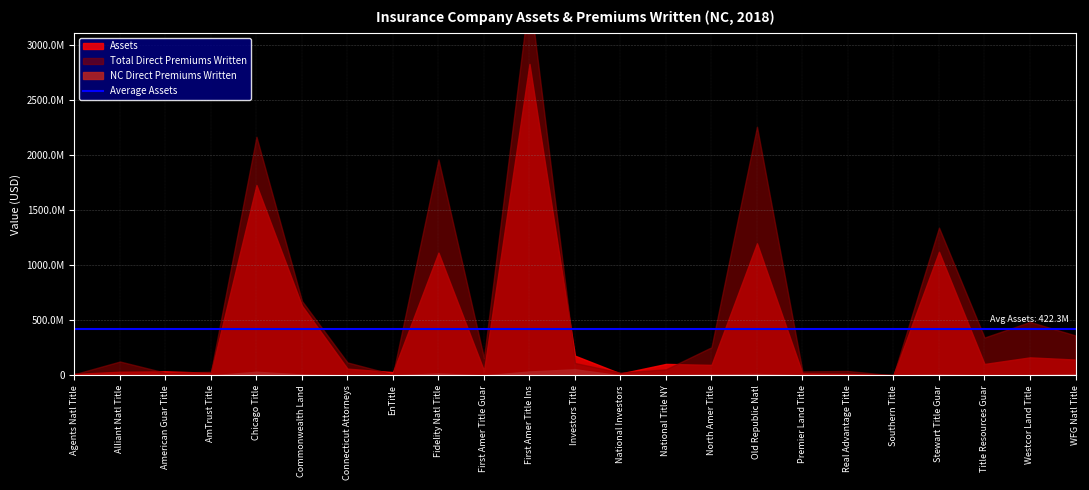

What is the difference between the maximum and minimum values in the Total Direct Premiums Written series?

3468225663